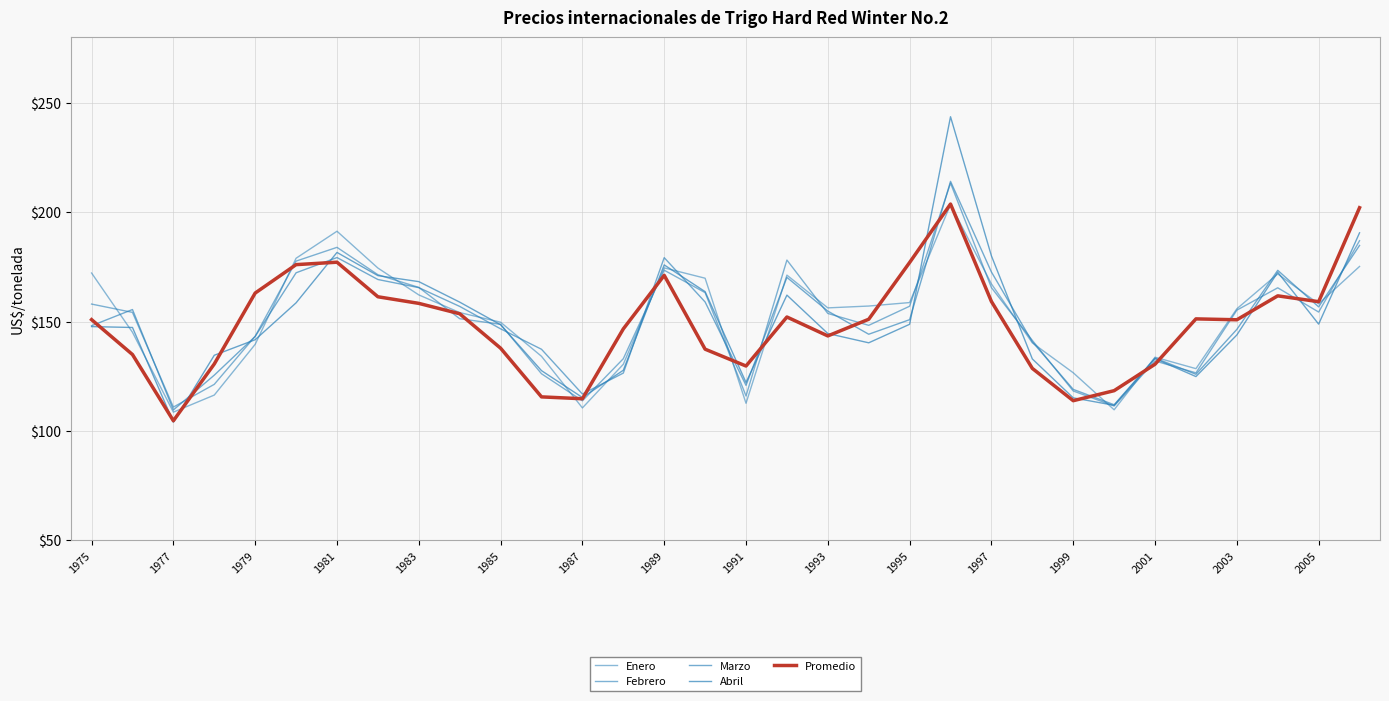

After their last crossing, which series has the higher values: Promedio or Abril?

Promedio